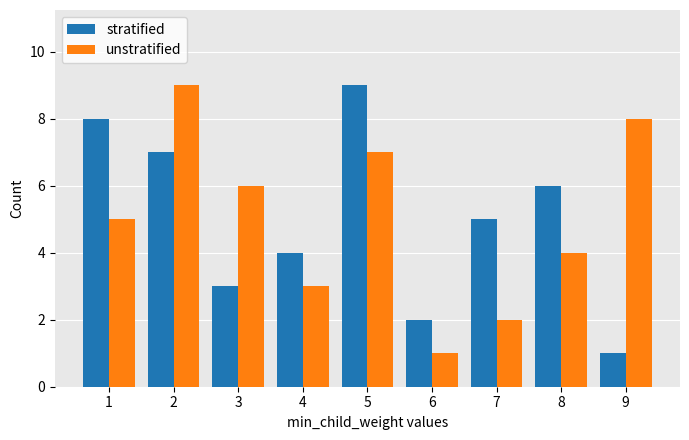

Rank the series at 4 from highest to lowest value.

stratified, unstratified